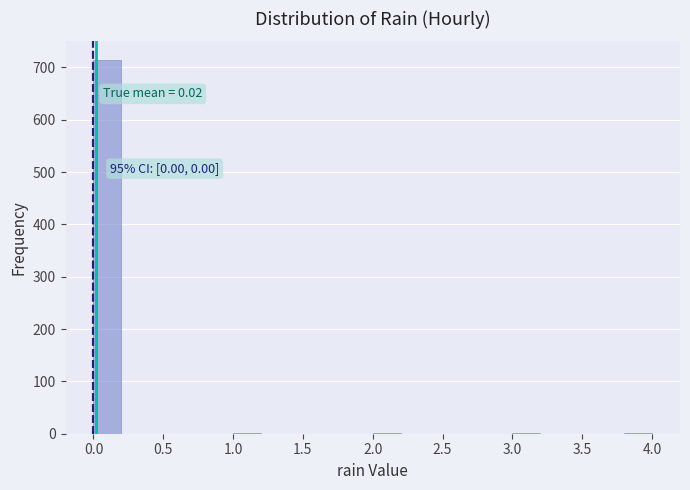

Over which range of the x-axis is the bar tallest?

0.0 to 0.2